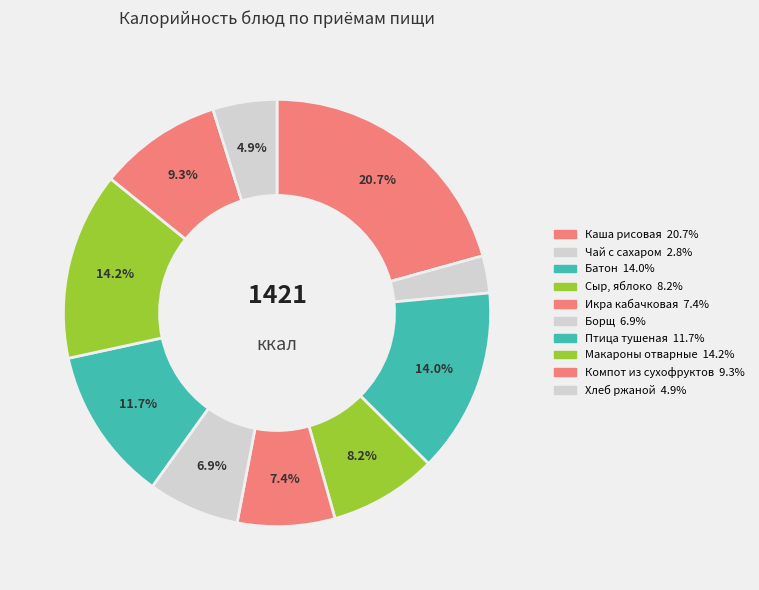

Rank the categories by value from highest to lowest.

Каша вязкая молочная из рисовой крупы, Макаронные изделия отварные, Батон, Птица тушеная в соусе, Компот из смеси сухофруктов, Сыр, яблоко, Икра кабачковая порционно, хлеб пшеничный, Борщ с капустой и картофелем, с зеленью, Хлеб ржаной, Чай с сахаром